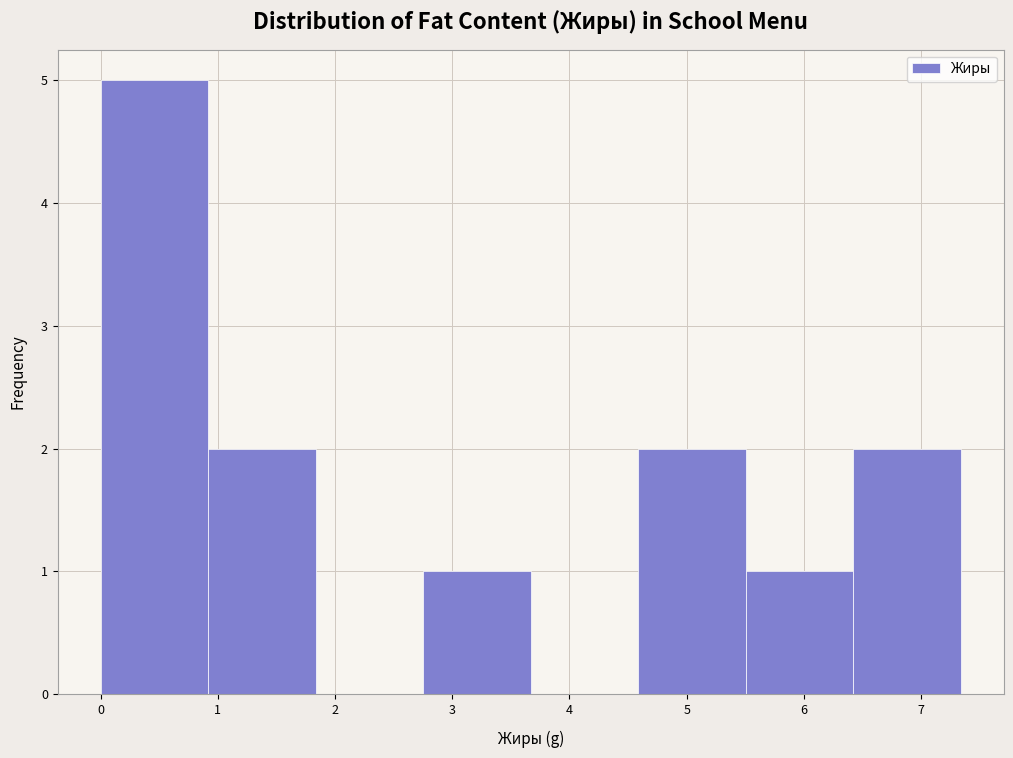

Reading left to right, transcribe this chart: for each bar, give the range it covers on the x-axis and its height. Neither the bar edges nor the heights are printed on the chart, so give them approximately, as read against the axes.

0.0 to 0.9: 5
0.9 to 1.8: 2
1.8 to 2.8: 0
2.8 to 3.7: 1
3.7 to 4.6: 0
4.6 to 5.5: 2
5.5 to 6.4: 1
6.4 to 7.3: 2